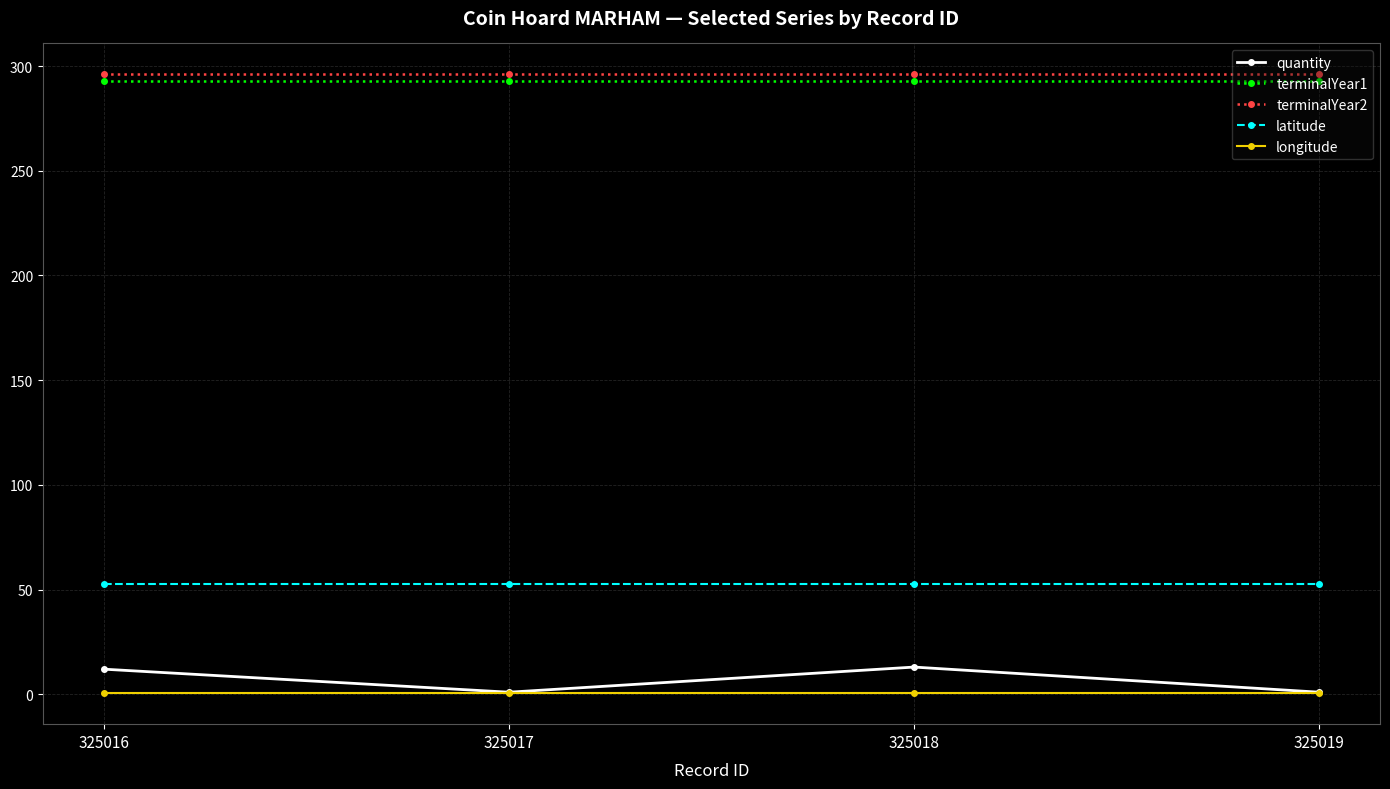

True or false: quantity and terminalYear2 intersect in this chart.

False